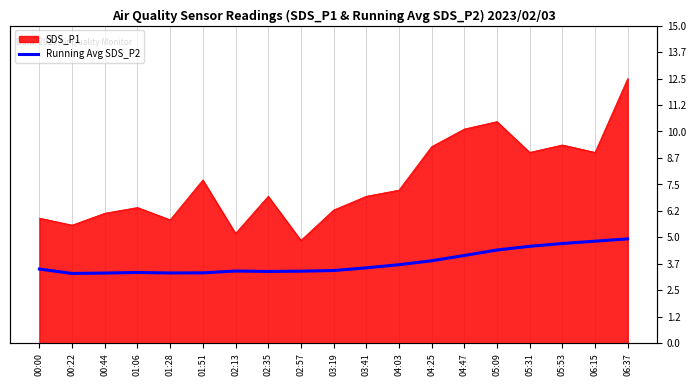

What is the ratio of the value at 01:06 to the value at 05:53?

0.7